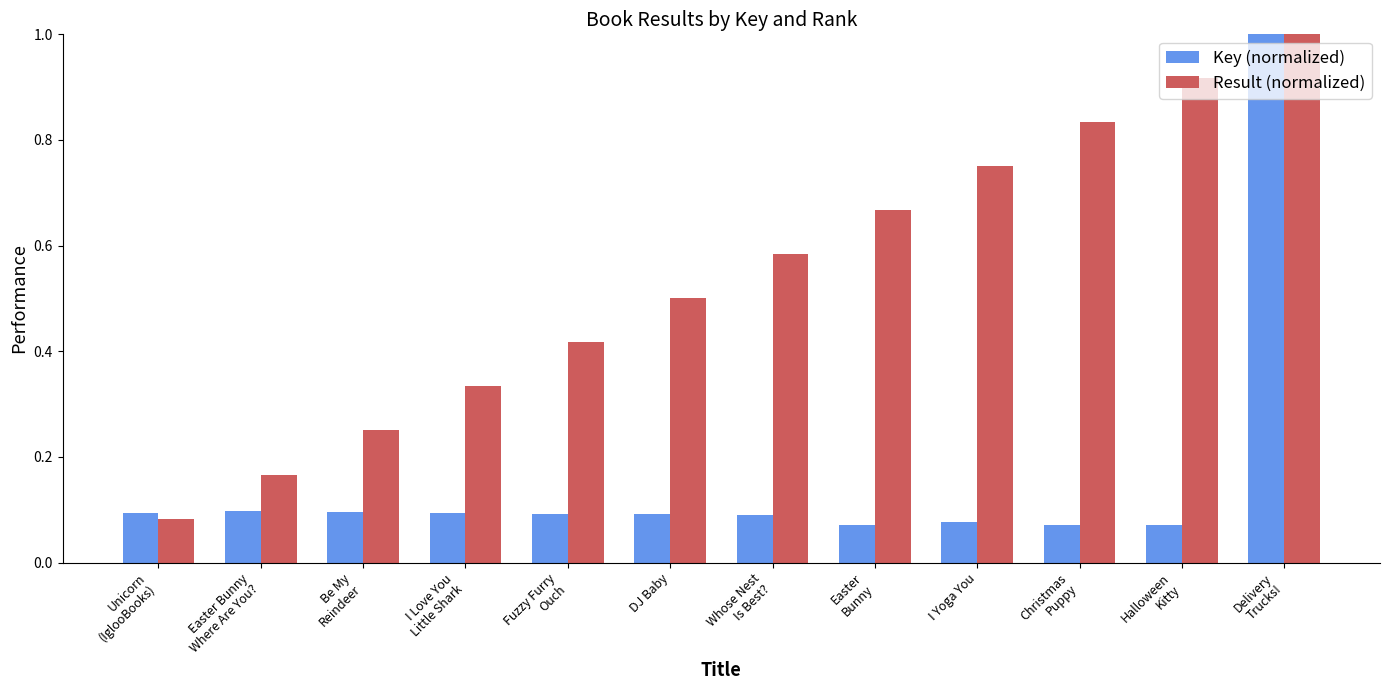

List the series in order of their overall mean, highest first.

Result (normalized), Key (normalized)